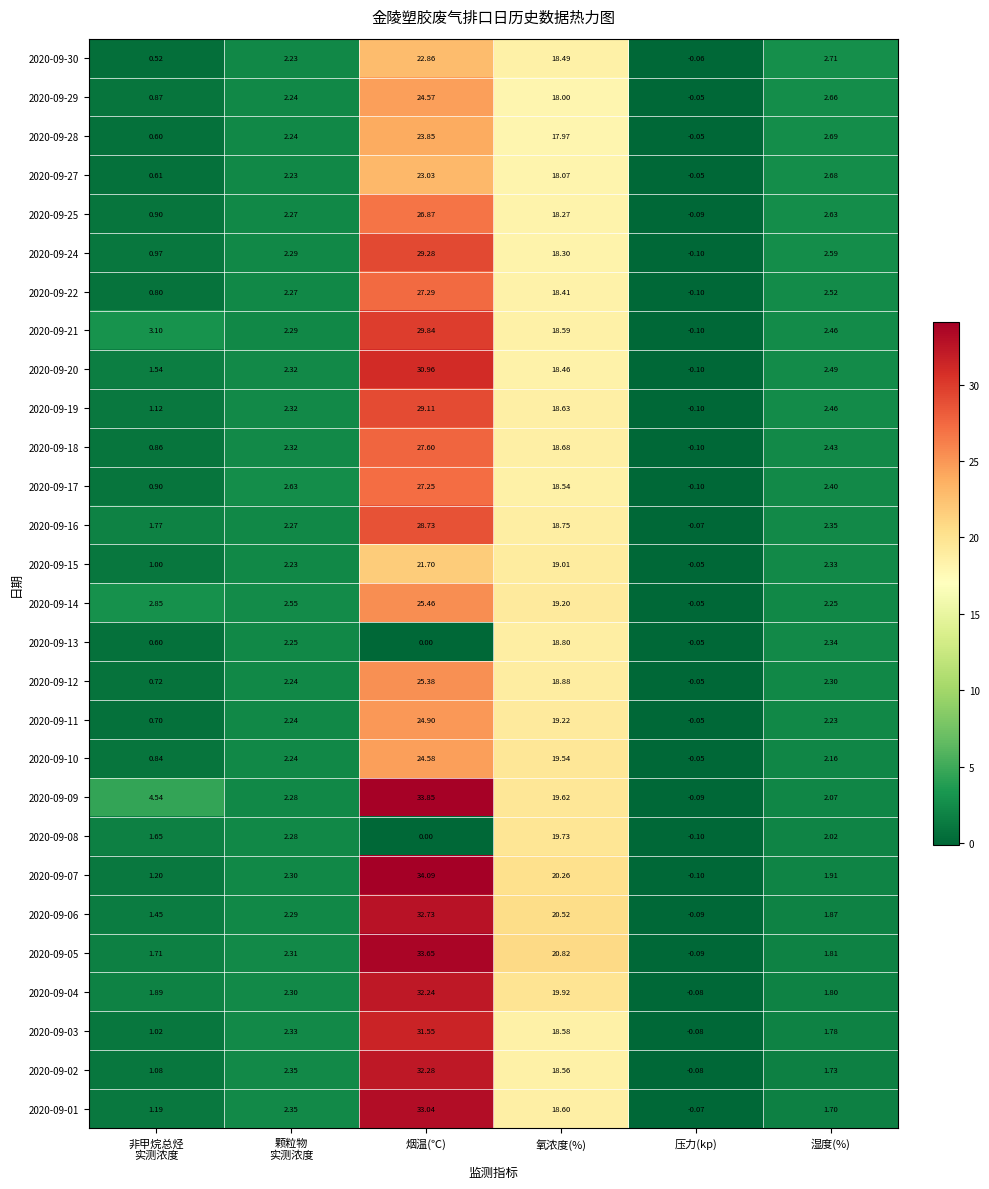

Which series changed the most between 颗粒物
实测浓度 and 压力(kp)?

2020-09-17